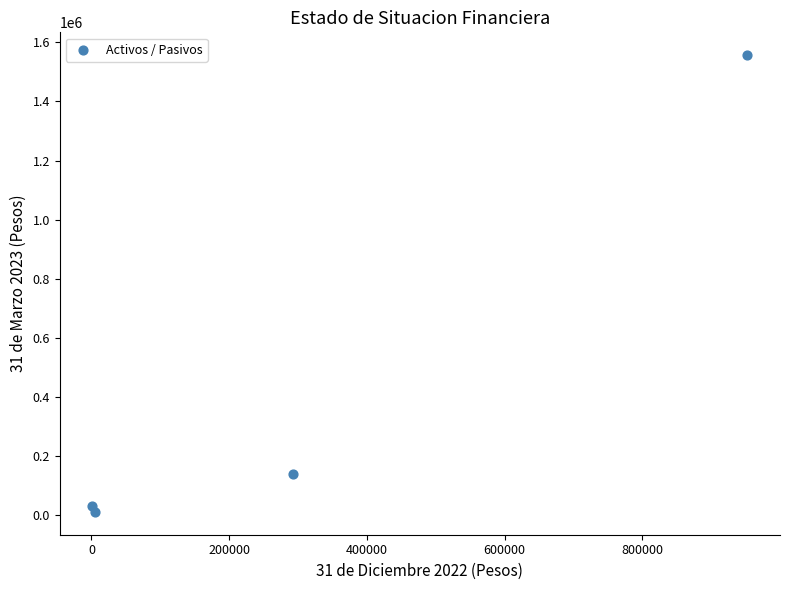

What Y value in the scatter plot is closest to 783925?

139536.3